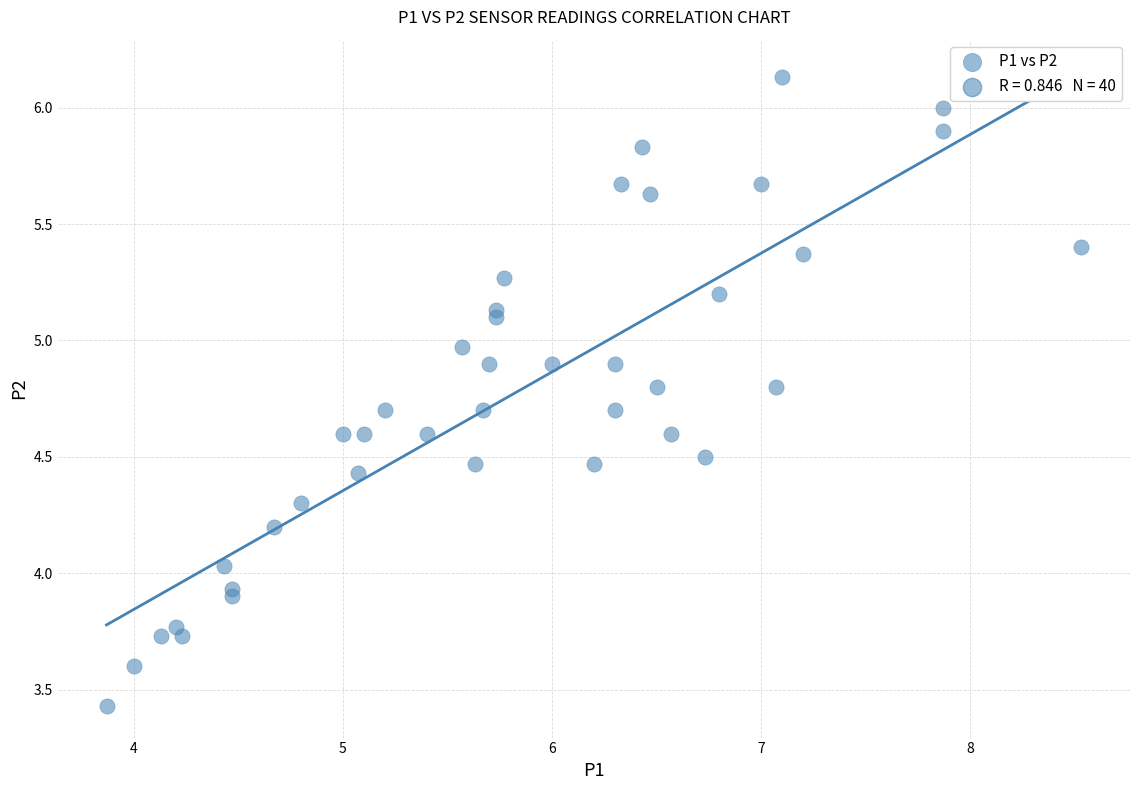

What is the range of X values (max minus min)?

4.7